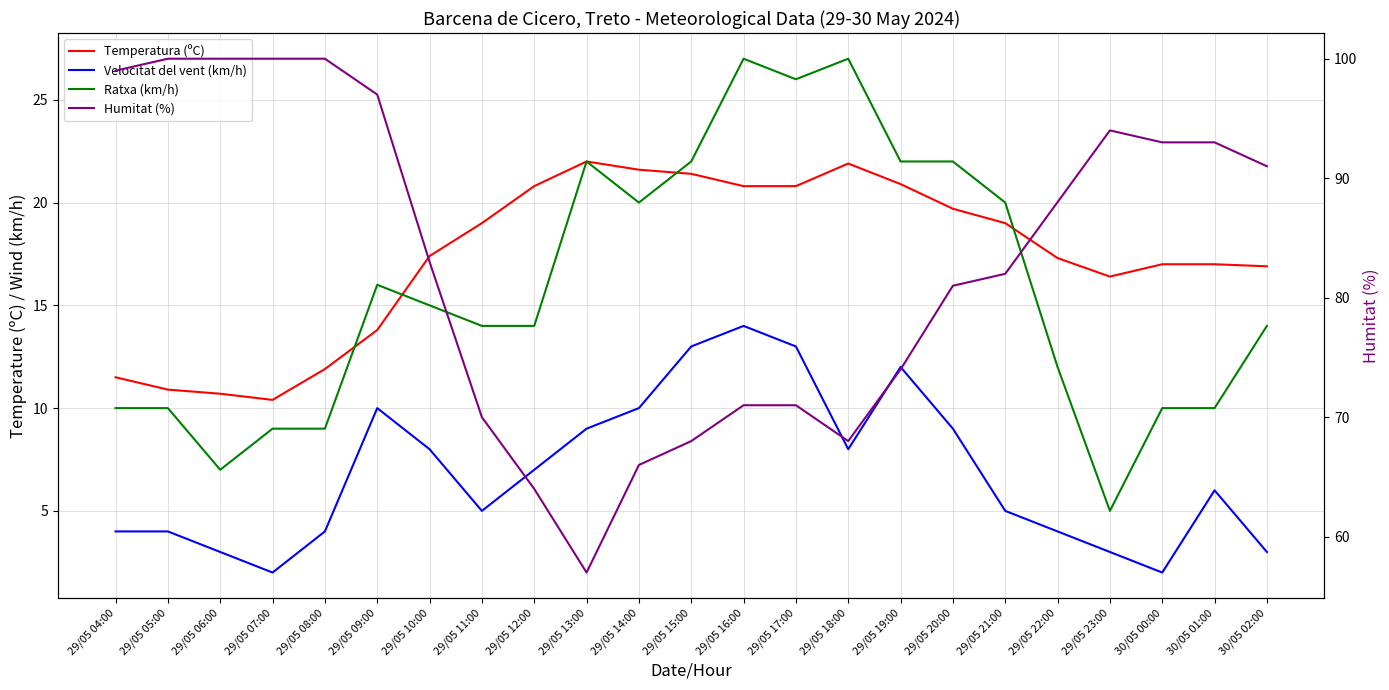

Reading left to right, what are all the values shown in this chart?

Temperatura (ºC): 29/05 04:00=11.5	29/05 05:00=10.9	29/05 06:00=10.7	29/05 07:00=10.4	29/05 08:00=11.9	29/05 09:00=13.8	29/05 10:00=17.4	29/05 11:00=19.0	29/05 12:00=20.8	29/05 13:00=22.0	29/05 14:00=21.6	29/05 15:00=21.4	29/05 16:00=20.8	29/05 17:00=20.8	29/05 18:00=21.9	29/05 19:00=20.9	29/05 20:00=19.7	29/05 21:00=19.0	29/05 22:00=17.3	29/05 23:00=16.4	30/05 00:00=17.0	30/05 01:00=17.0	30/05 02:00=16.9
Velocitat del vent (km/h): 29/05 04:00=4.0	29/05 05:00=4.0	29/05 06:00=3.0	29/05 07:00=2.0	29/05 08:00=4.0	29/05 09:00=10.0	29/05 10:00=8.0	29/05 11:00=5.0	29/05 12:00=7.0	29/05 13:00=9.0	29/05 14:00=10.0	29/05 15:00=13.0	29/05 16:00=14.0	29/05 17:00=13.0	29/05 18:00=8.0	29/05 19:00=12.0	29/05 20:00=9.0	29/05 21:00=5.0	29/05 22:00=4.0	29/05 23:00=3.0	30/05 00:00=2.0	30/05 01:00=6.0	30/05 02:00=3.0
Ratxa (km/h): 29/05 04:00=10.0	29/05 05:00=10.0	29/05 06:00=7.0	29/05 07:00=9.0	29/05 08:00=9.0	29/05 09:00=16.0	29/05 10:00=15.0	29/05 11:00=14.0	29/05 12:00=14.0	29/05 13:00=22.0	29/05 14:00=20.0	29/05 15:00=22.0	29/05 16:00=27.0	29/05 17:00=26.0	29/05 18:00=27.0	29/05 19:00=22.0	29/05 20:00=22.0	29/05 21:00=20.0	29/05 22:00=12.0	29/05 23:00=5.0	30/05 00:00=10.0	30/05 01:00=10.0	30/05 02:00=14.0
Humitat (%): 29/05 04:00=99.0	29/05 05:00=100.0	29/05 06:00=100.0	29/05 07:00=100.0	29/05 08:00=100.0	29/05 09:00=97.0	29/05 10:00=83.0	29/05 11:00=70.0	29/05 12:00=64.0	29/05 13:00=57.0	29/05 14:00=66.0	29/05 15:00=68.0	29/05 16:00=71.0	29/05 17:00=71.0	29/05 18:00=68.0	29/05 19:00=74.0	29/05 20:00=81.0	29/05 21:00=82.0	29/05 22:00=88.0	29/05 23:00=94.0	30/05 00:00=93.0	30/05 01:00=93.0	30/05 02:00=91.0